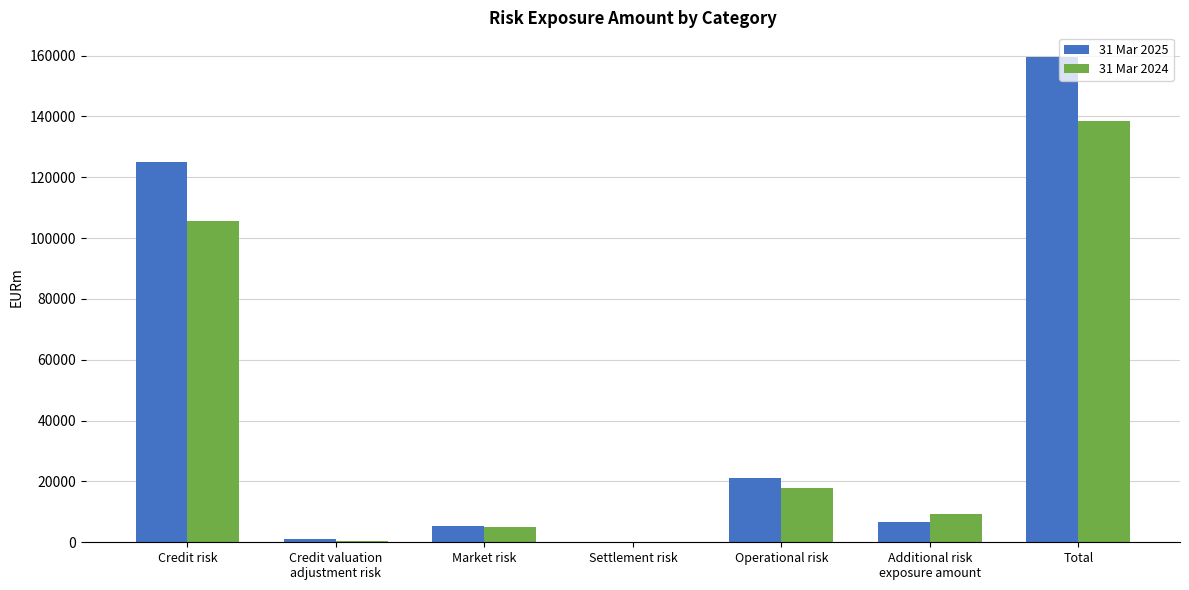

Is the value of 31 Mar 2025 at Operational risk greater than the value of 31 Mar 2024 at Market risk?

Yes